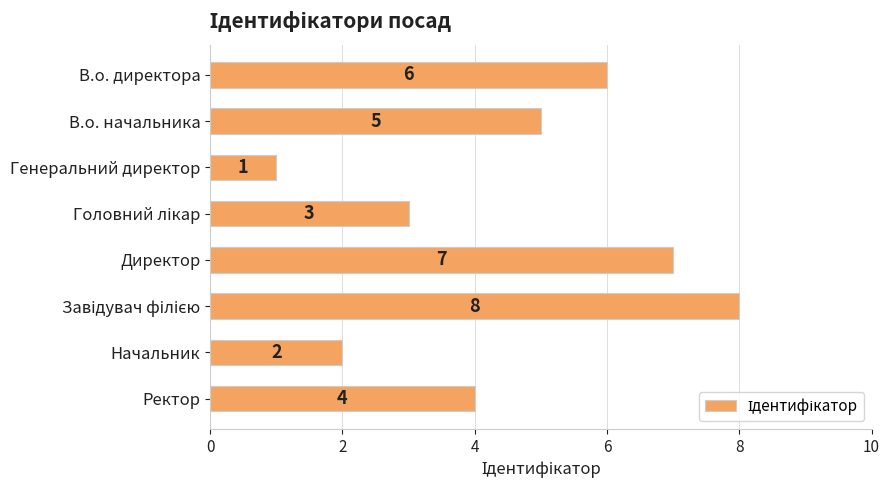

Is it true that the value at Директор is 4?

False